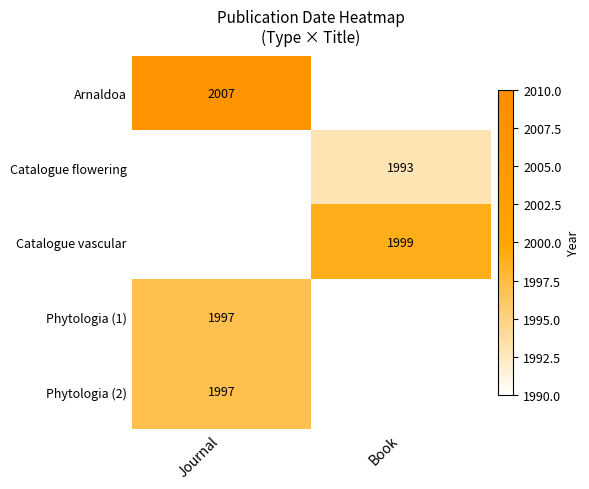

True or false: Arnaldoa has a value of 1119 at Journal.

False